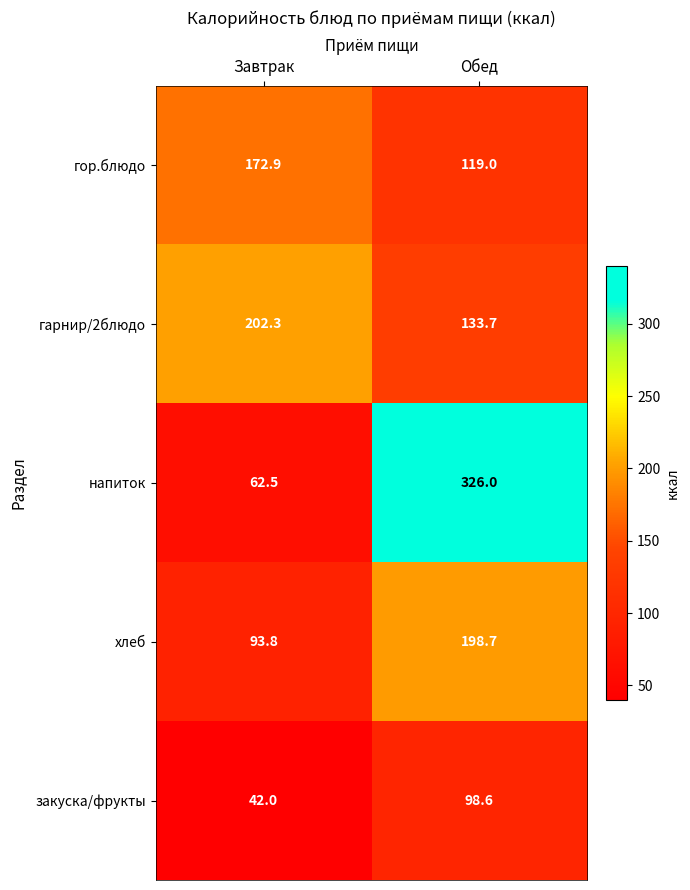

Which series changed the most between Завтрак and Обед?

напиток